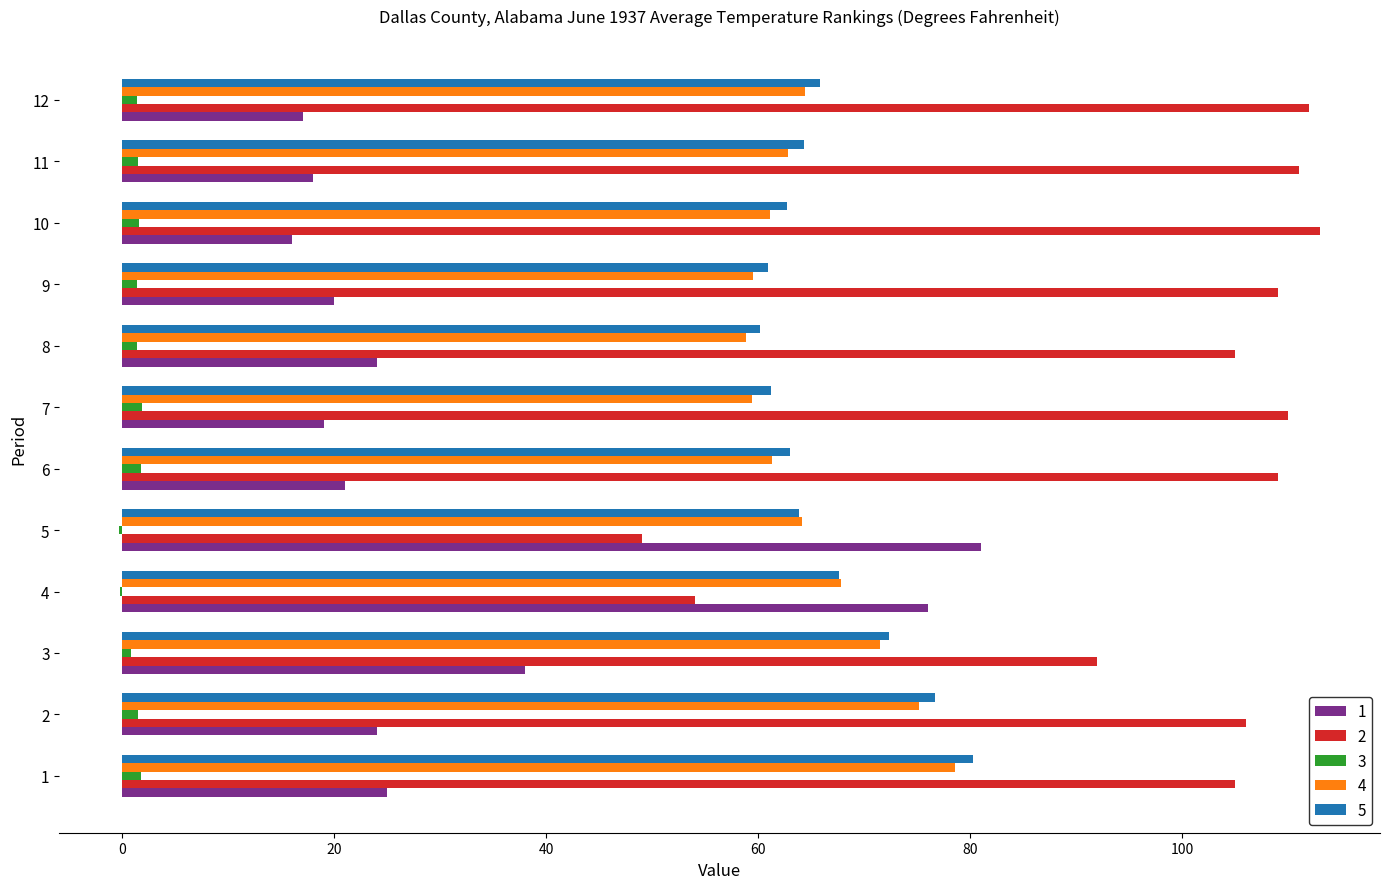

What is the spread (max minus min) of values at 6?

107.3